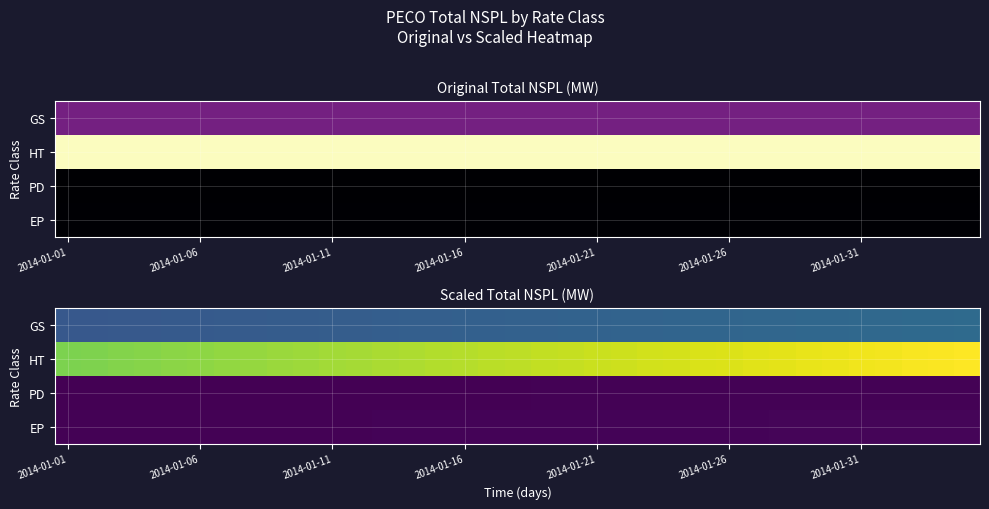

Rank the series at 2014-01-31 from highest to lowest value.

HT, GS, EP, PD